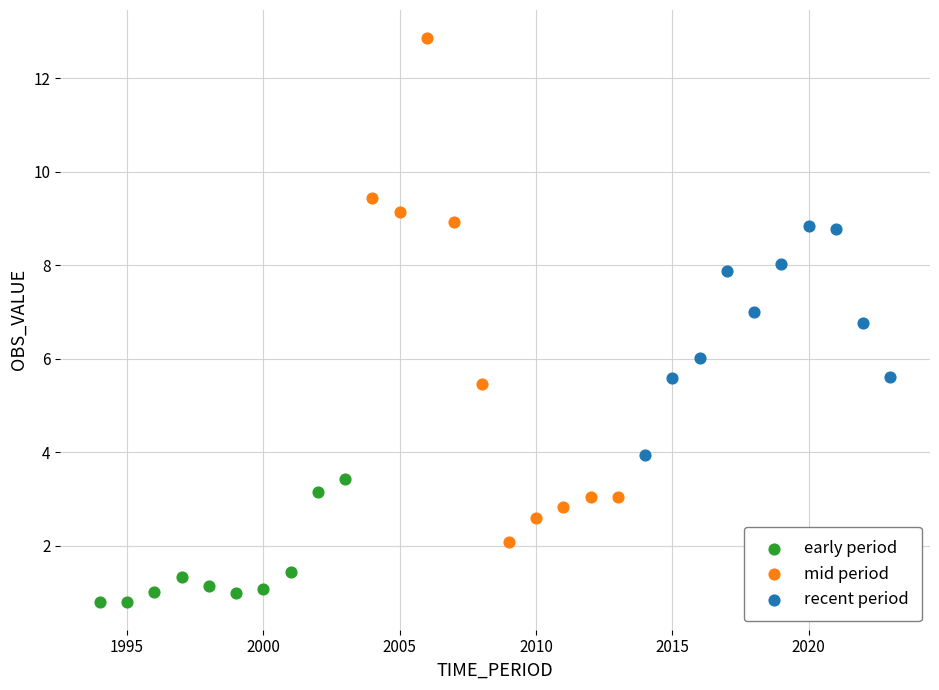

Which series contains the highest Y value?

mid period